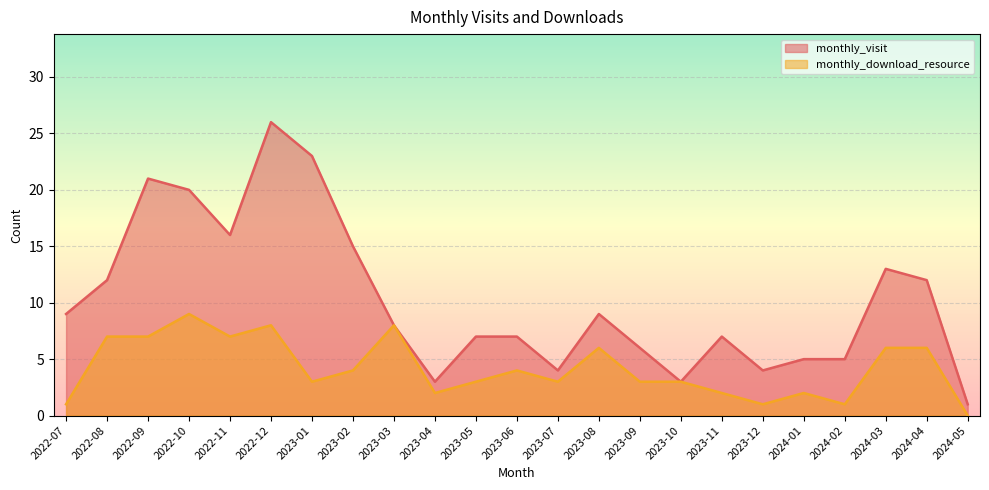

At 2023-03, list the series in order from largest to smallest.

monthly_visit, monthly_download_resource